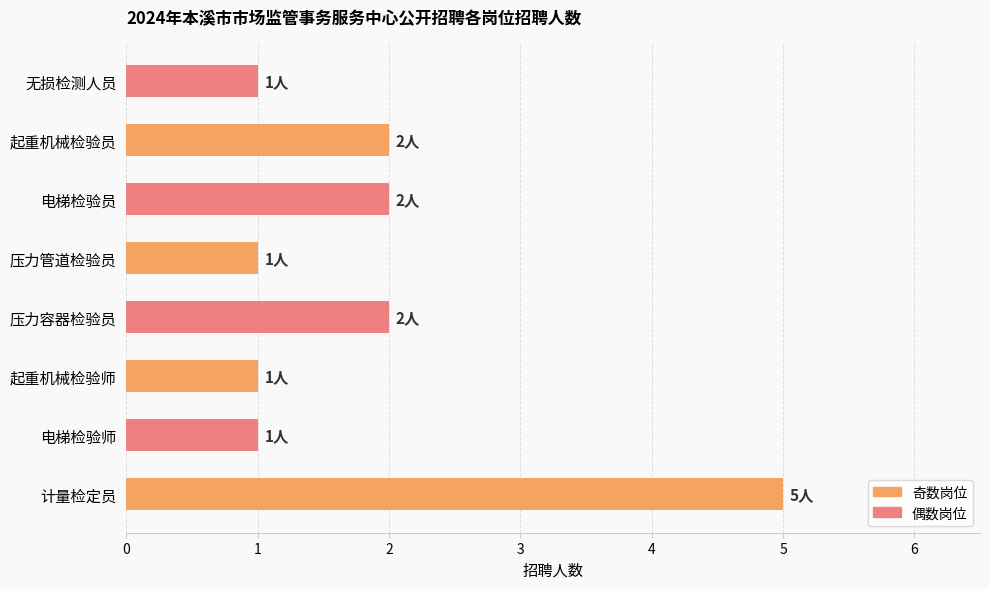

Approximately how many times larger is the value at 压力容器检验员 compared to 电梯检验员?

1.0